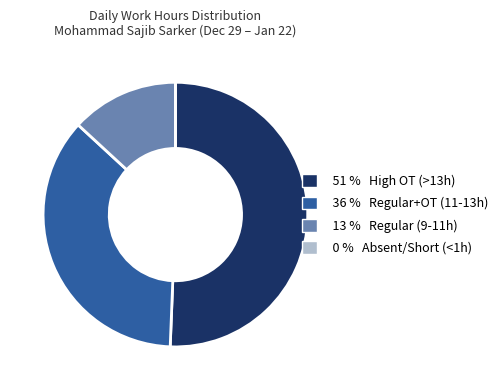

Is it true that 13 % Regular (9-11h) is 13% of the pie?

True